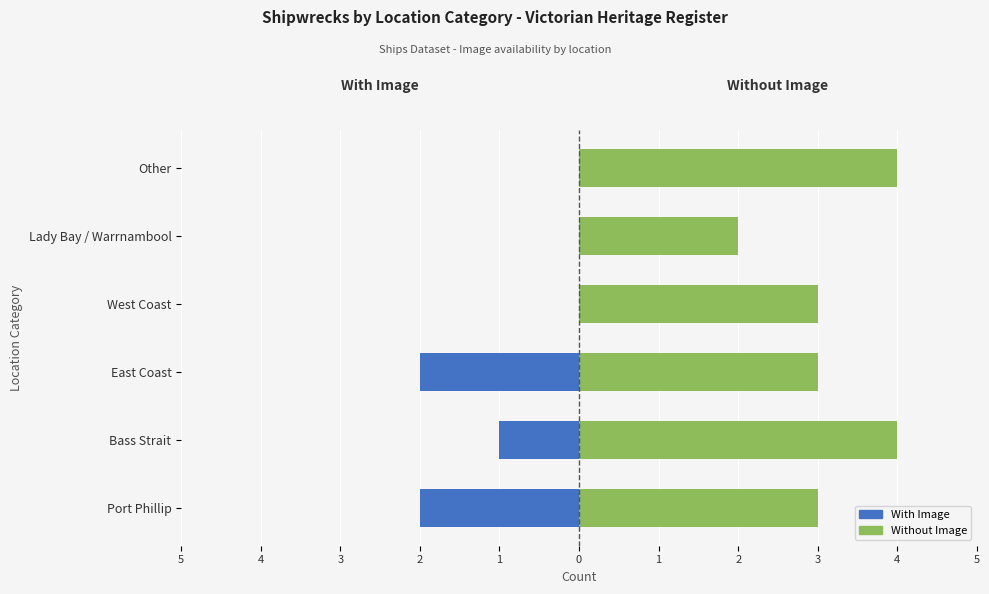

Which series has the largest total across all categories?

Without Image